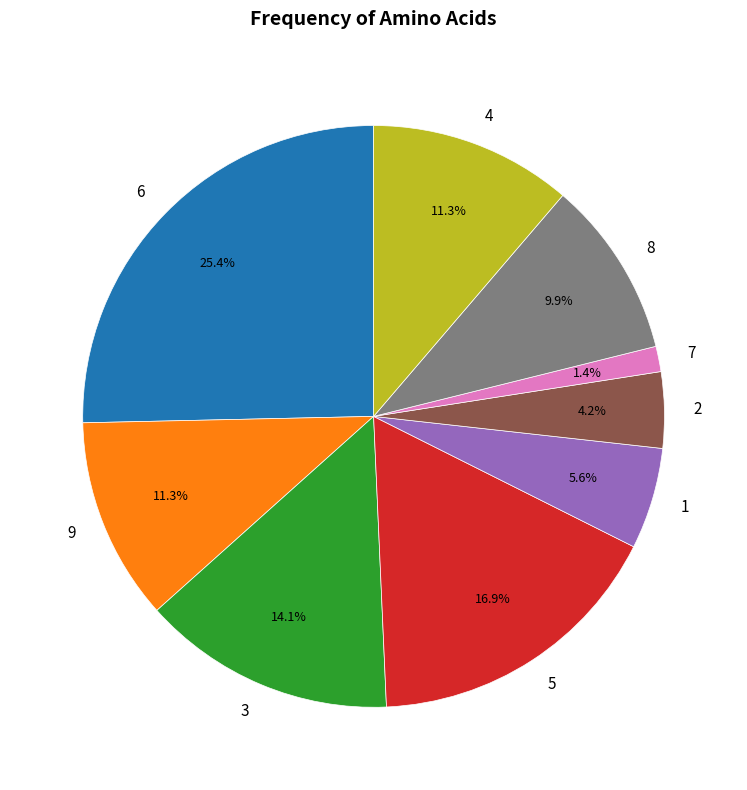

Is 9 the majority of the pie?

No